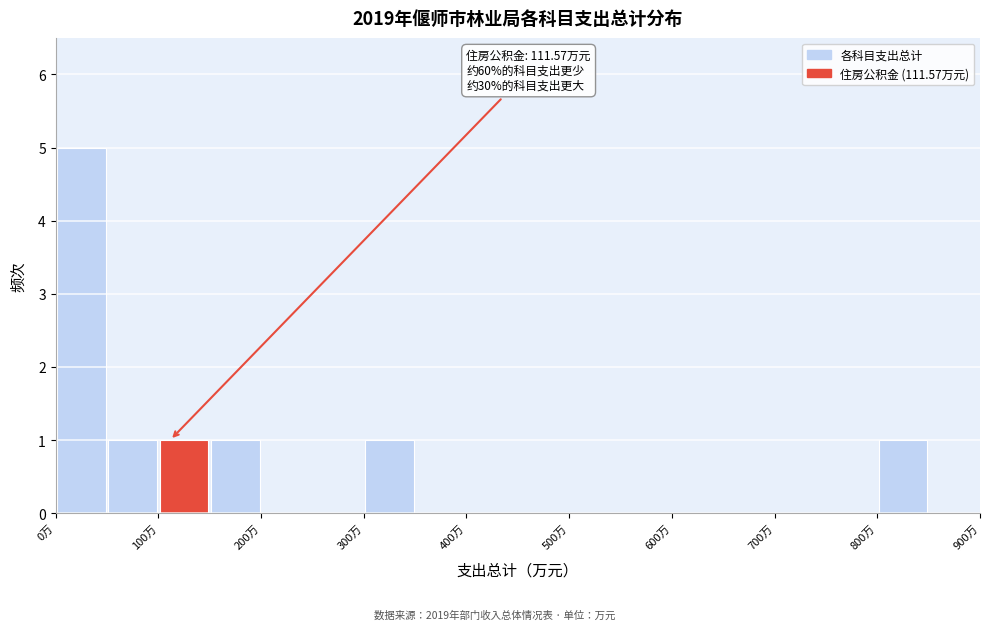

Over which range of the x-axis is the bar tallest?

0 to 50